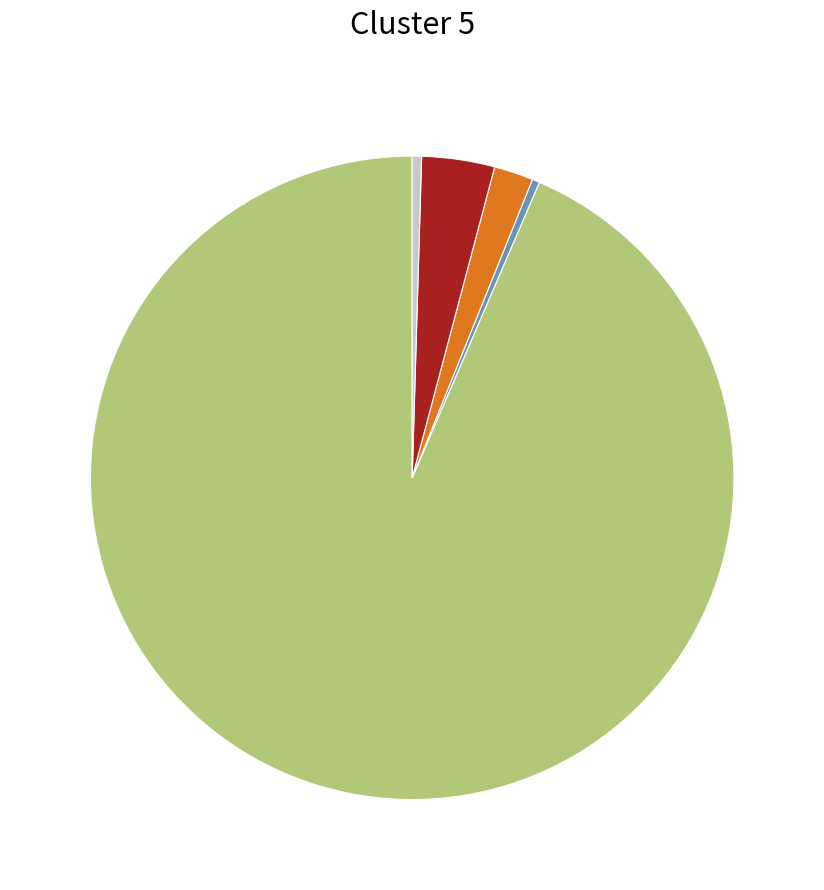

How many slices are in this pie chart?

5